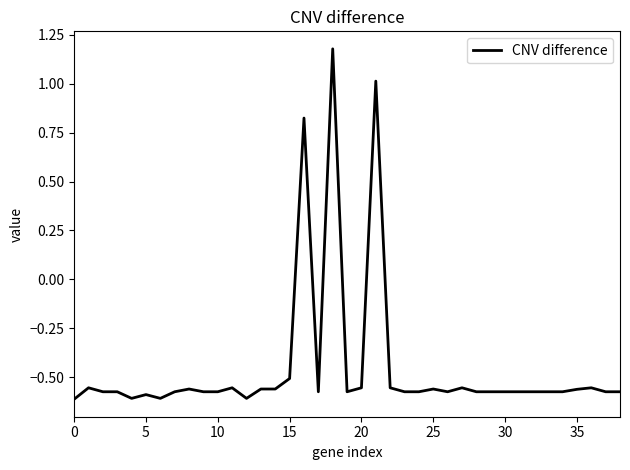

Is it true that the value at 10 is -0.2?

False